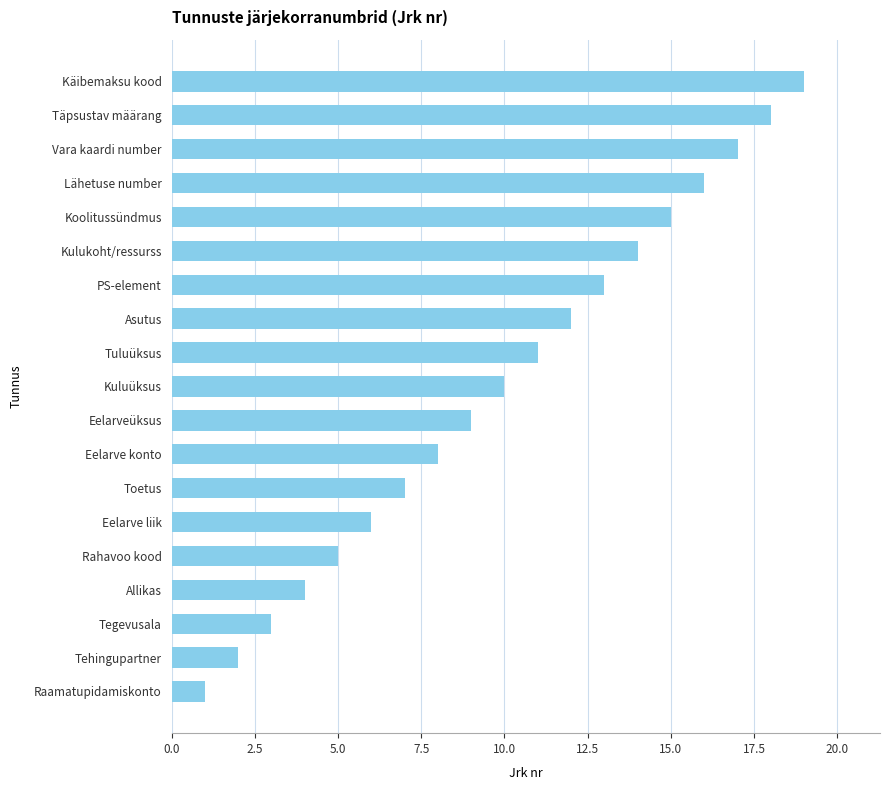

What is the minimum value shown in the chart?

1